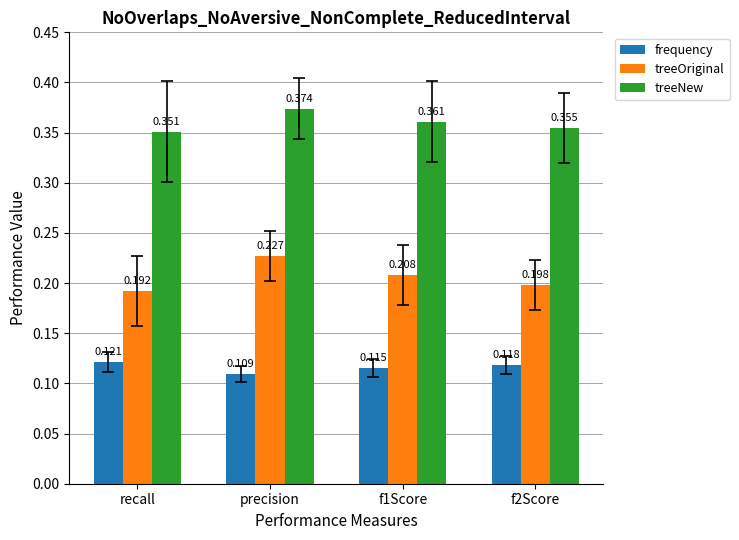

List the series in order of their overall mean, lowest first.

frequency, treeOriginal, treeNew